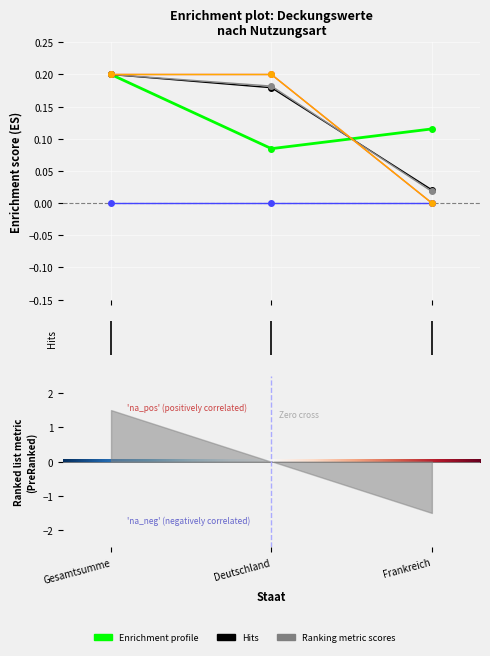

The value of Sonstige gewerblich at Deutschland is 0.1. True or false?

False